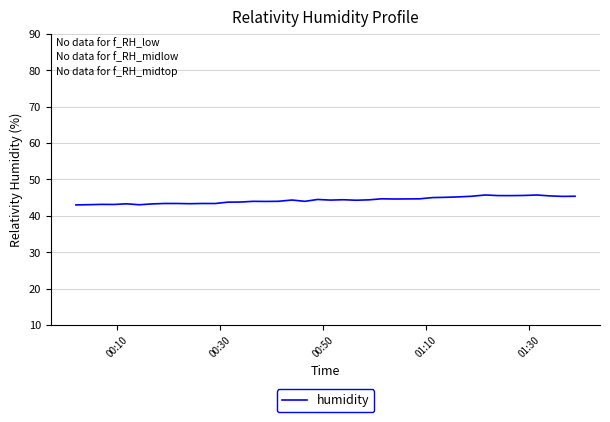

What is the maximum value shown in the chart?

45.7